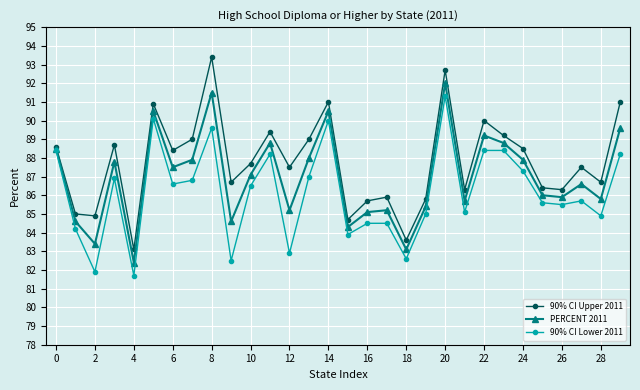

Rank the series by their maximum value, from highest to lowest.

90% CI Upper 2011, PERCENT 2011, 90% CI Lower 2011